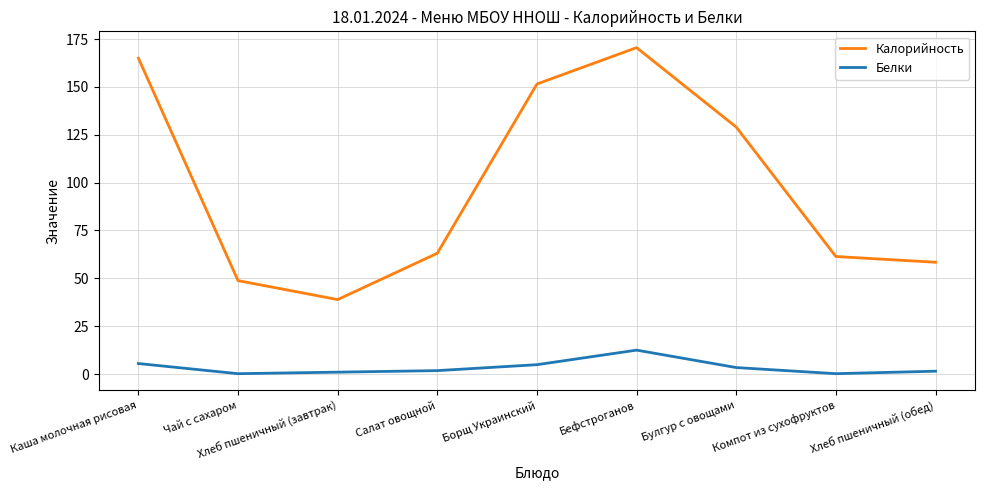

What are all the series names shown in the legend?

Калорийность, Белки